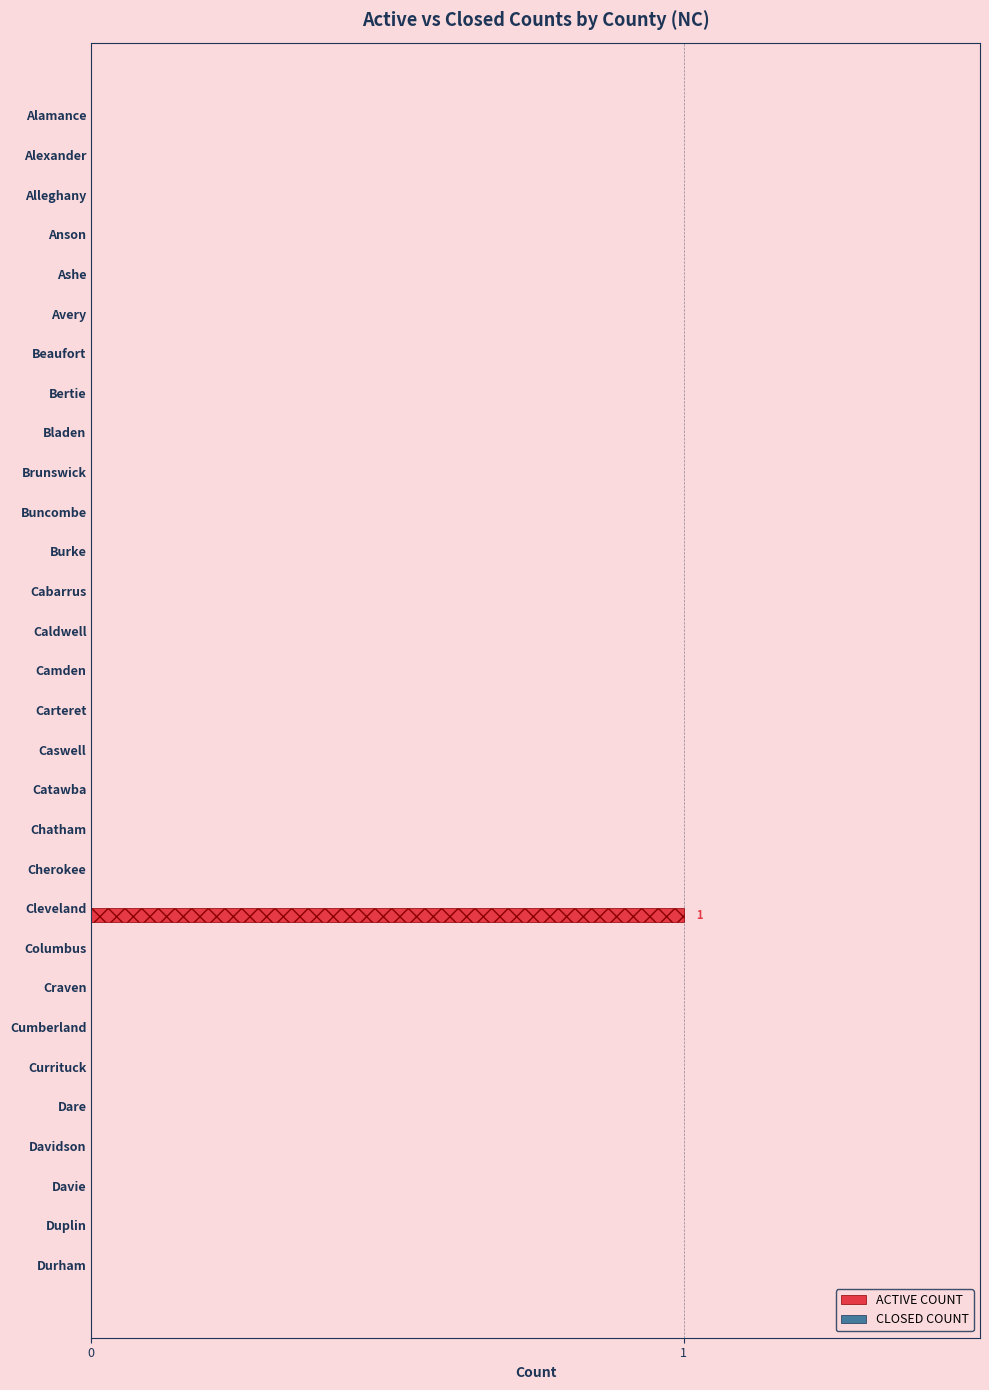

Which category has the highest value across all series?

Cleveland